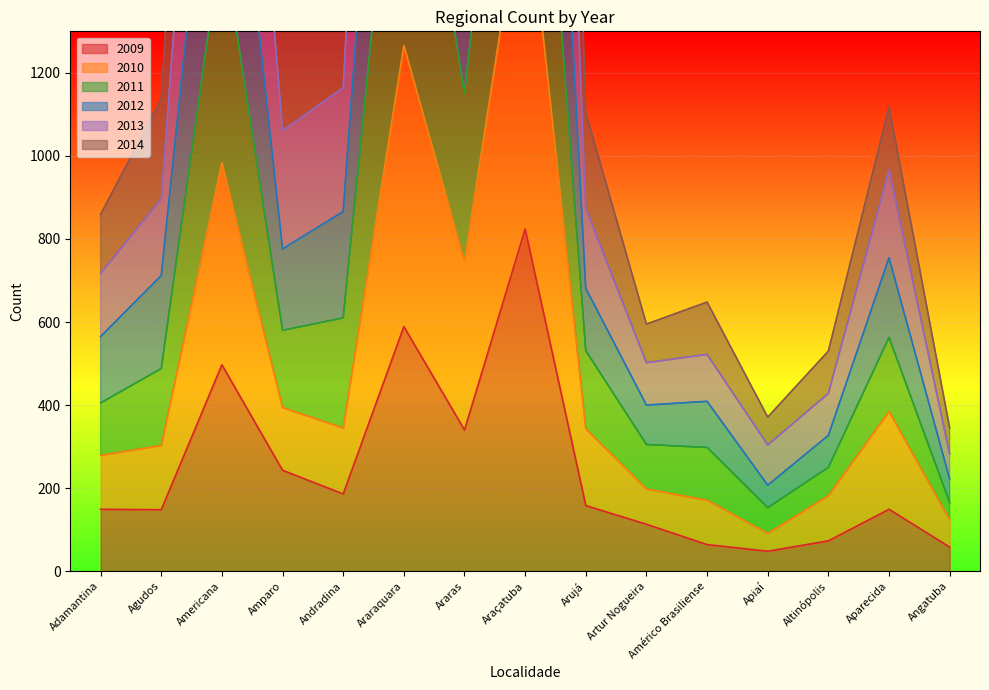

Which series has the largest range (max minus min)?

2014